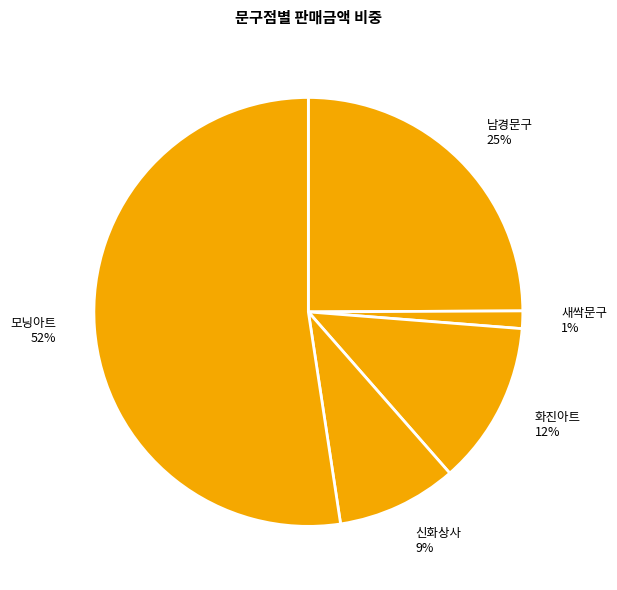

To the nearest percent, what is the combined percentage of 신화상사 9% and 화진아트 12%?

21%